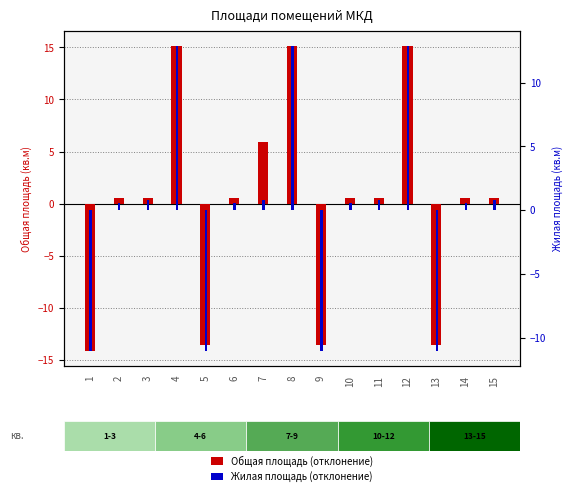

What is the value of the Жилая площадь (отклонение) bar at the 1st from the left?

-11.0